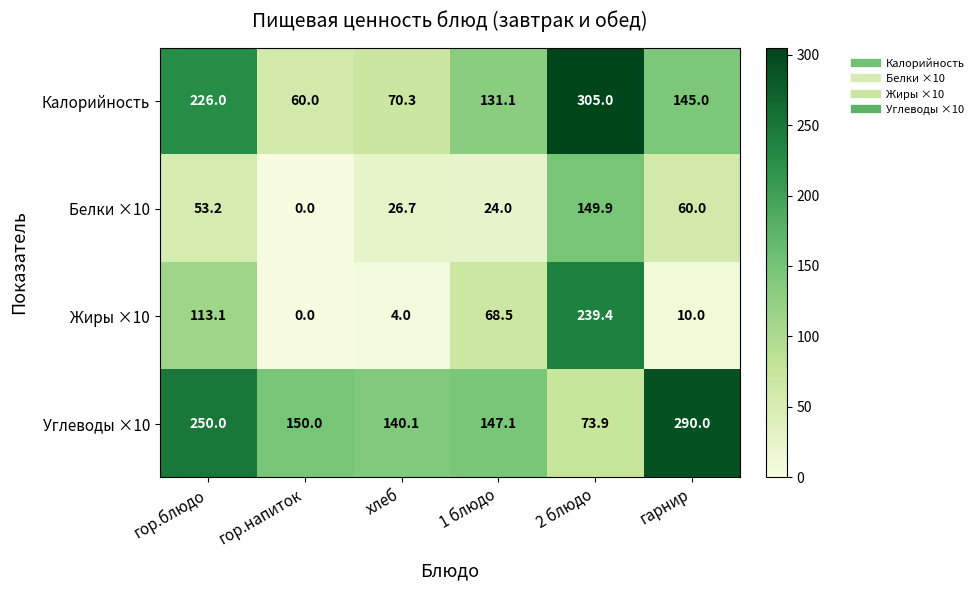

Is it true that Жиры ×10 equals 20.8 at 1 блюдо?

False